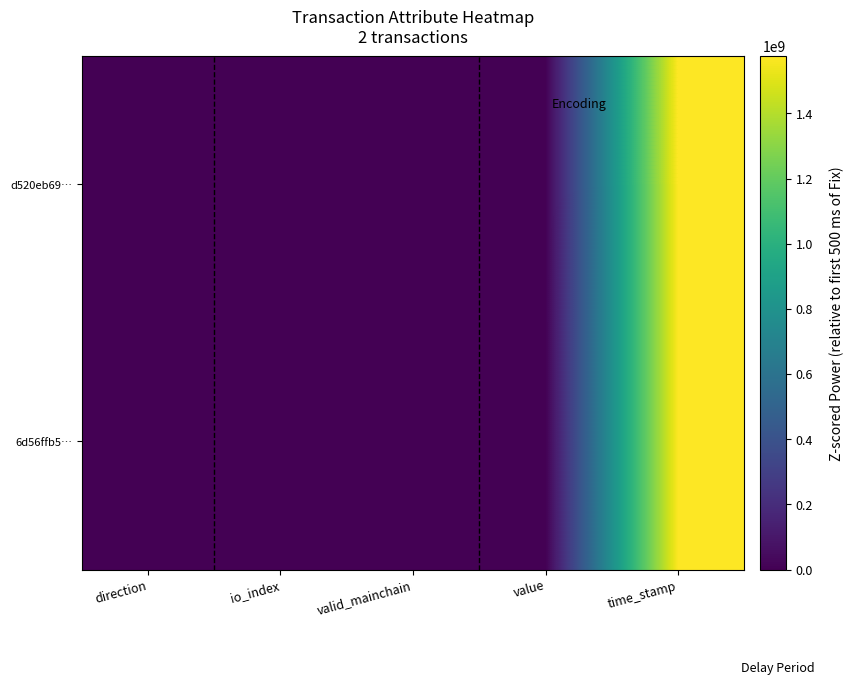

Which series has the largest range (max minus min)?

d520eb69…